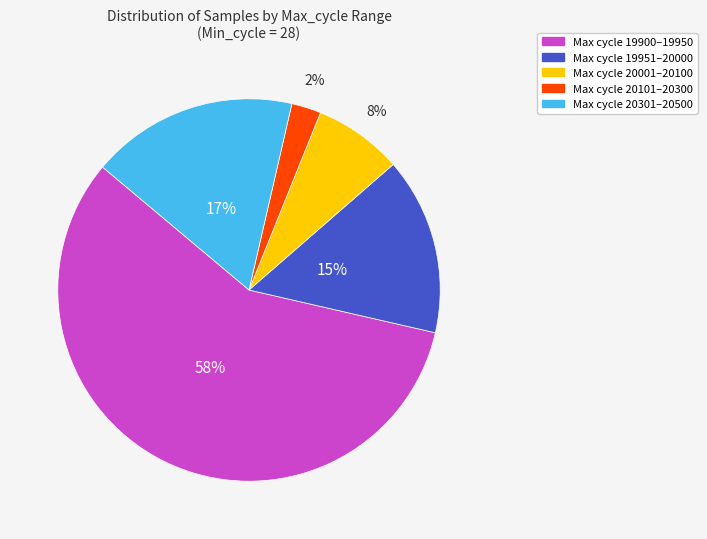

To the nearest percent, what is the average slice percentage?

20%